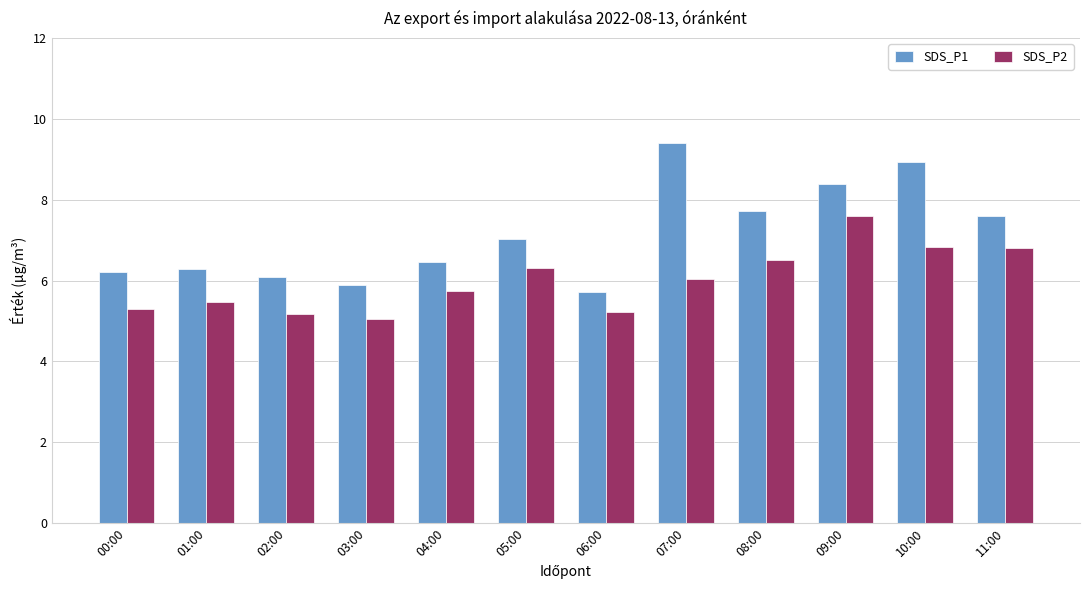

At which category is the sum across all series the highest?

09:00